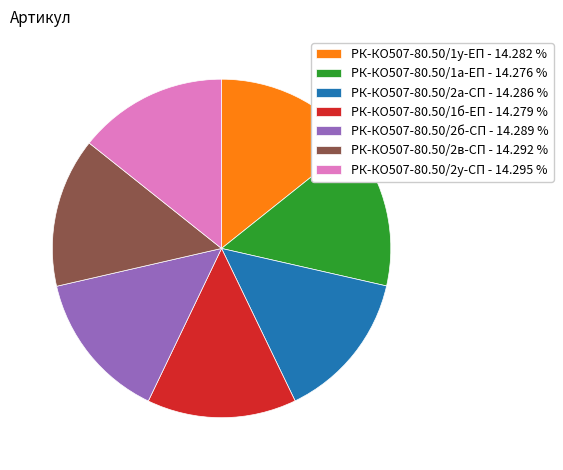

Approximately how many times larger is the value at РК-КО507-80.50/2в-СП - 14.292 % compared to РК-КО507-80.50/2у-СП - 14.295 %?

1.0